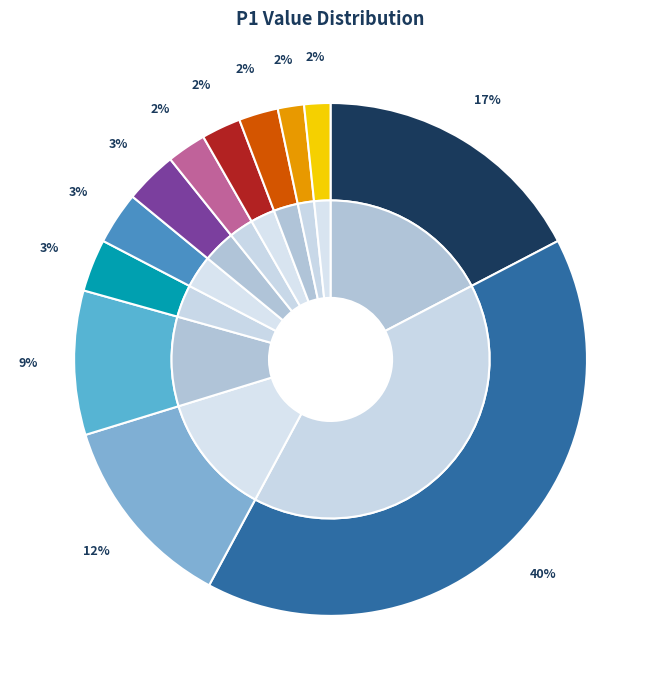

What percentage is NOT represented by P1=6?

96.1%